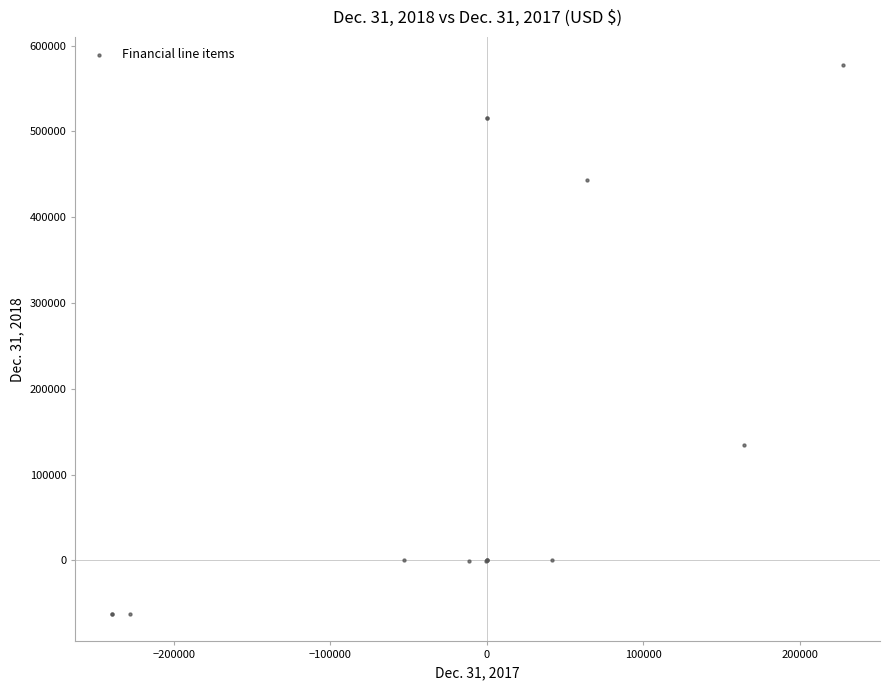

What Y value in the scatter plot is closest to 257770?

134170